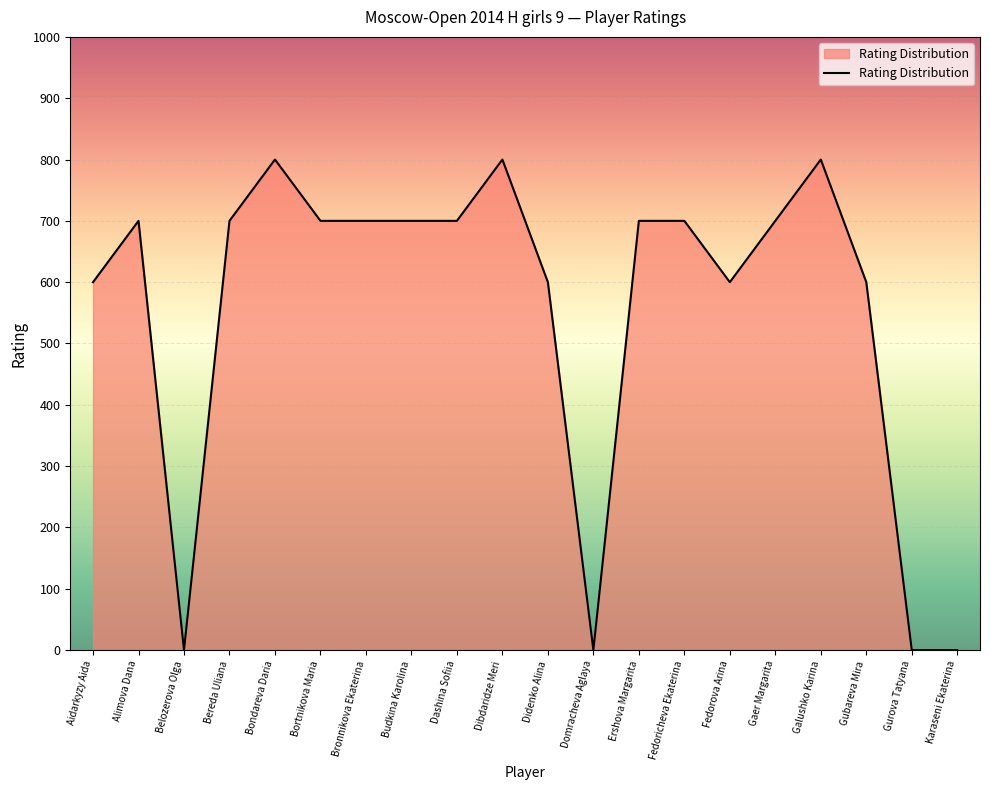

Reading left to right, extract all data points from this chart.

600	700	0	700	800	700	700	700	700	800	600	0	700	700	600	700	800	600	0	0